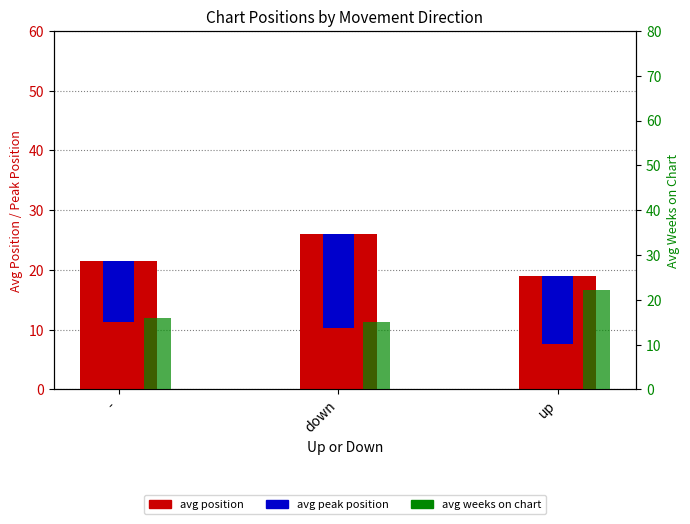

What is the label of the 2nd bar from the left?

down